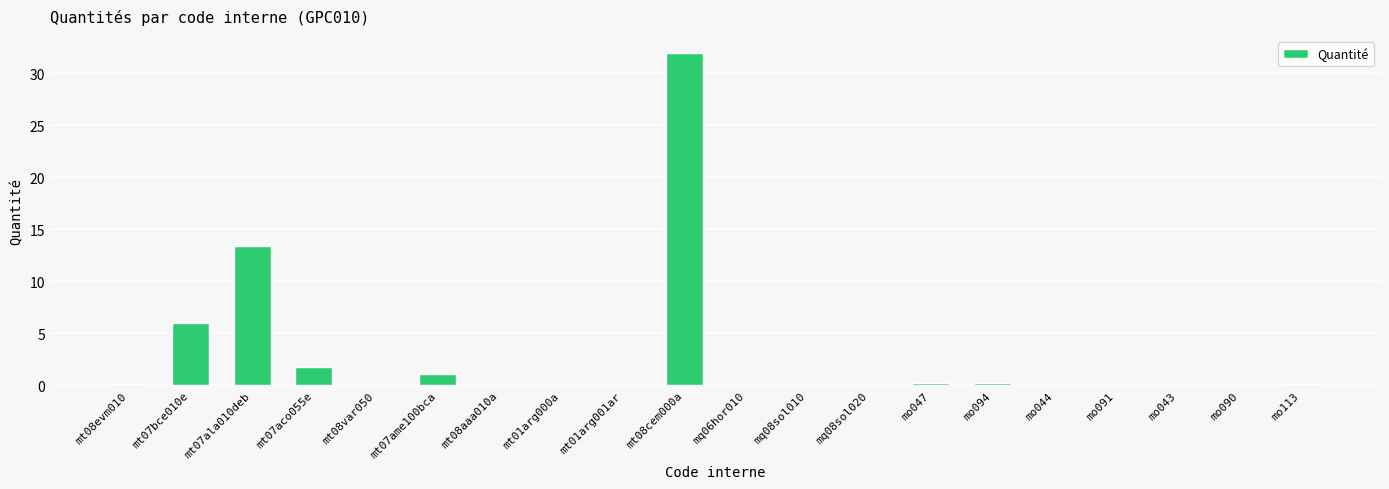

What is the ratio of the value at mt07ame100bca to the value at mt07aco055e?

0.6